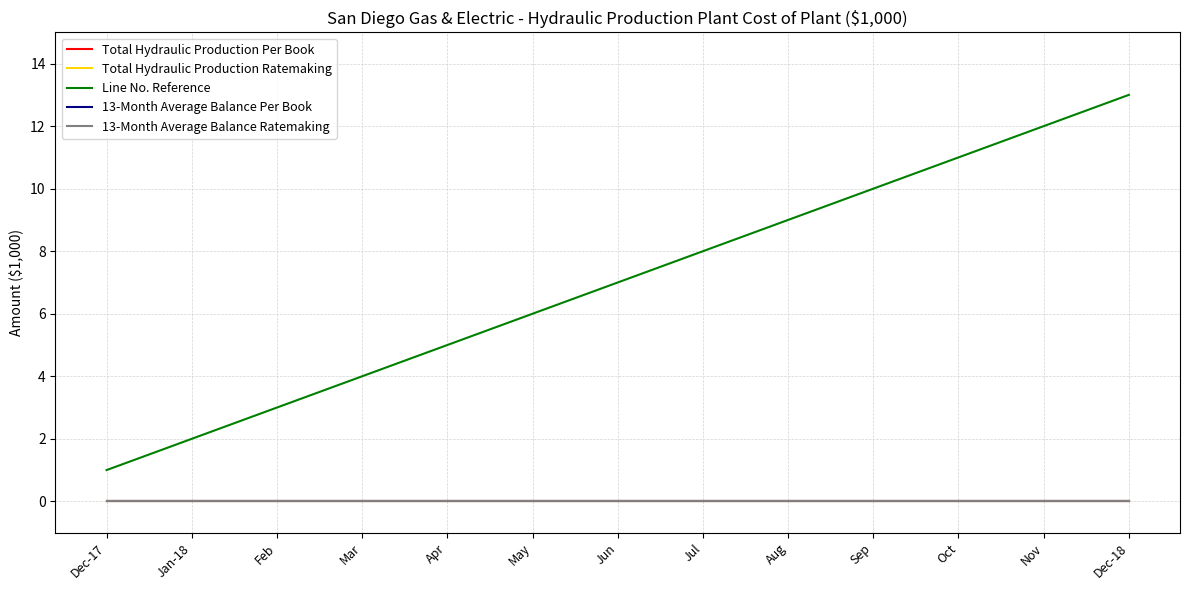

Reading right to left, transcribe all the data shown in this chart.

Total Hydraulic Production Per Book: 0	0	0	0	0	0	0	0	0	0	0	0	0
Total Hydraulic Production Ratemaking: 0	0	0	0	0	0	0	0	0	0	0	0	0
Line No. Reference: 13	12	11	10	9	8	7	6	5	4	3	2	1
13-Month Average Balance Per Book: 0	0	0	0	0	0	0	0	0	0	0	0	0
13-Month Average Balance Ratemaking: 0	0	0	0	0	0	0	0	0	0	0	0	0